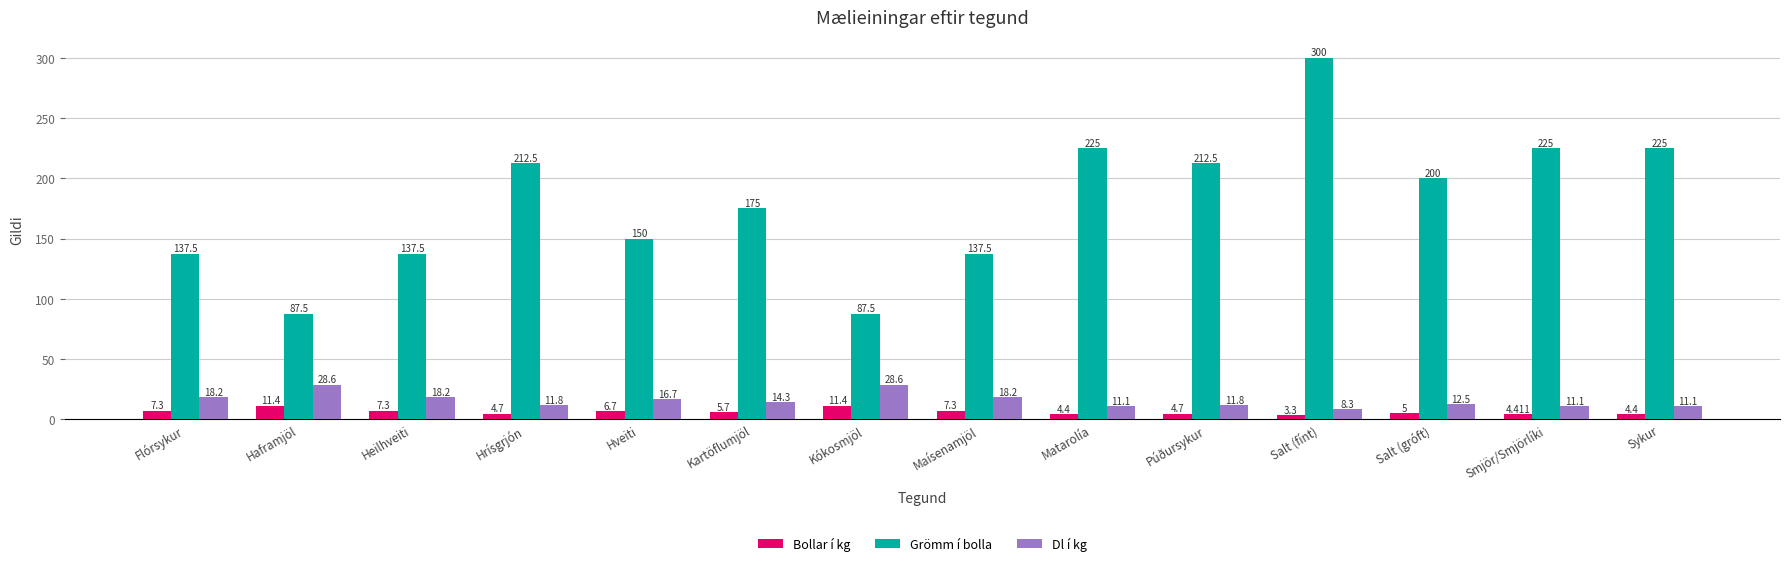

Which series has the largest total across all categories?

Grömm í bolla